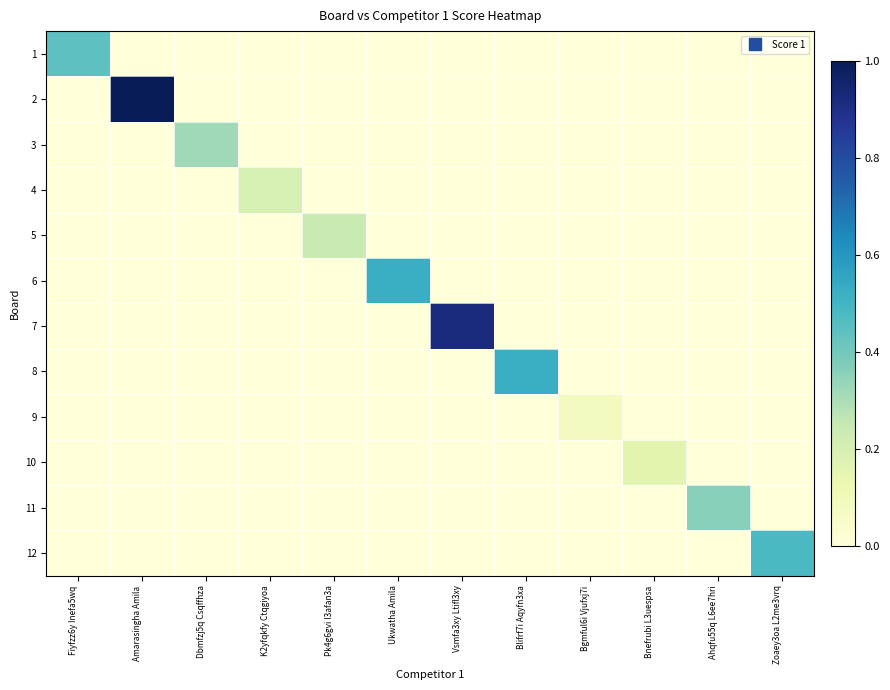

How many data points does each series have?

12